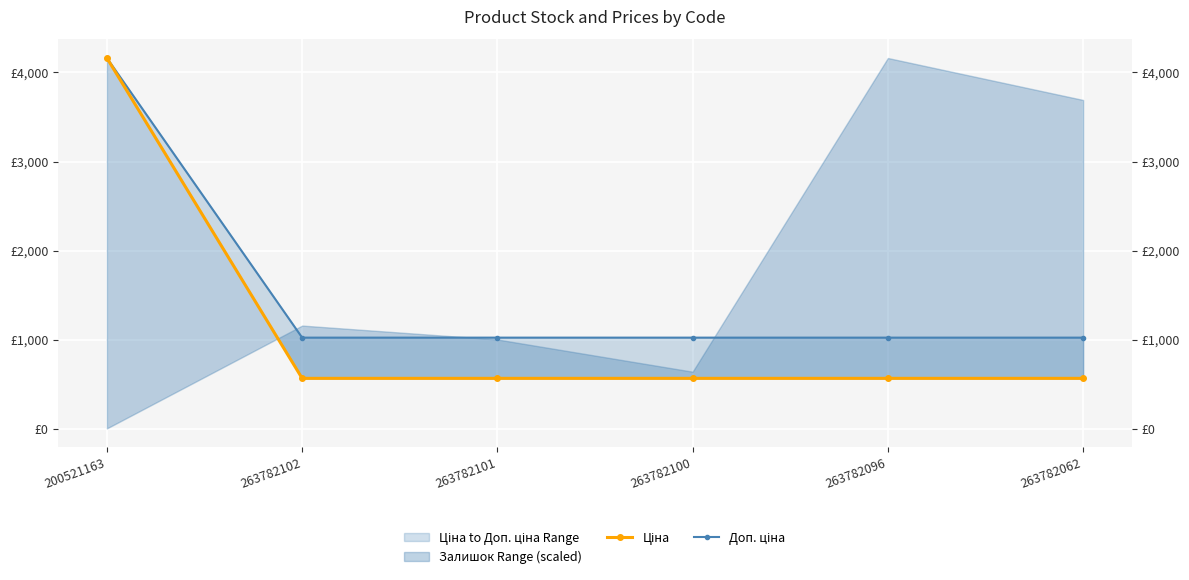

At how many categories does at least one series exceed 2894?

1